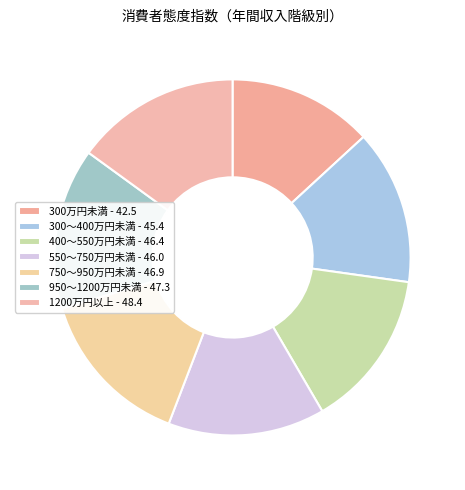

How many slices are in this pie chart?

7